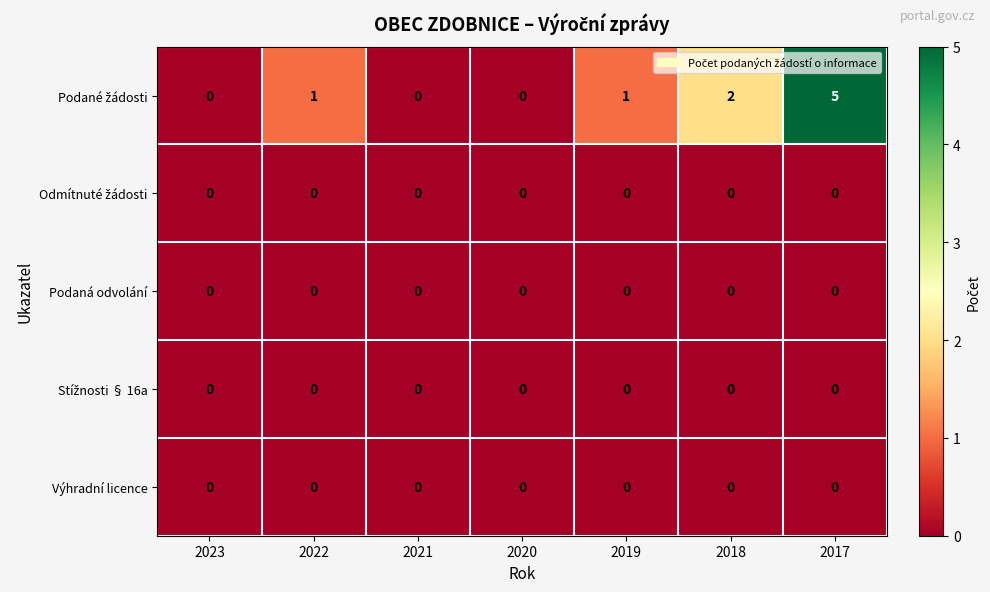

What is the greatest value displayed?

5